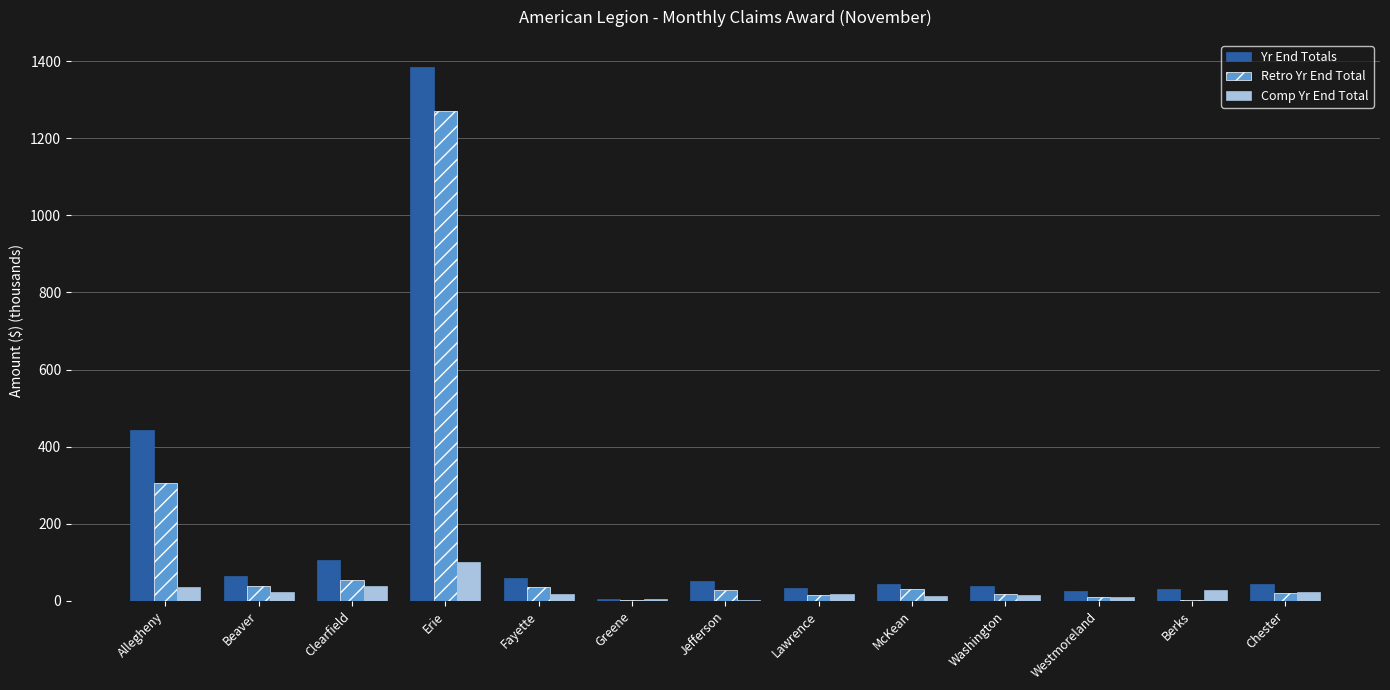

Which series changed the most between Allegheny and Erie?

Retro Yr End Total